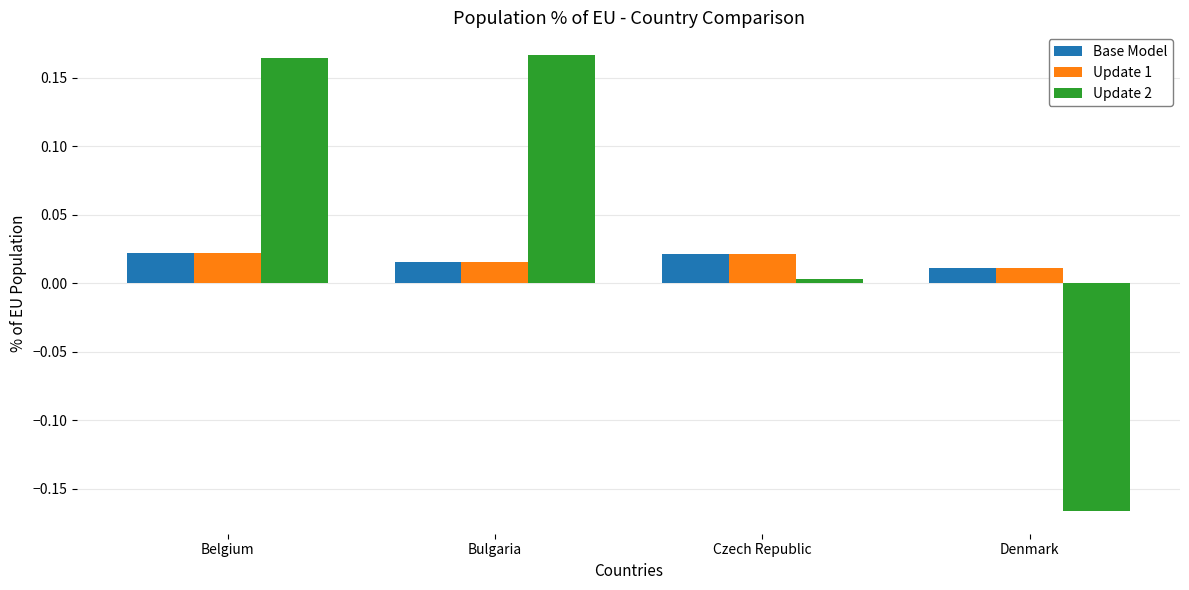

True or false: Base Model has a value of 0.0 at Bulgaria.

True